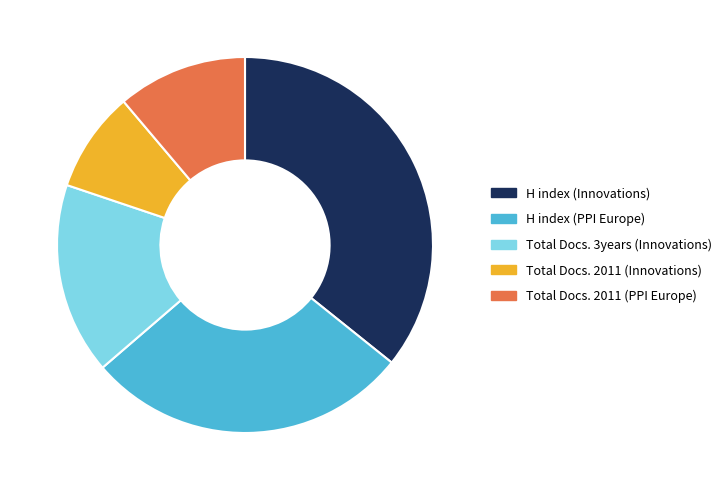

Which category has the biggest portion of the pie?

H index (Innovations)